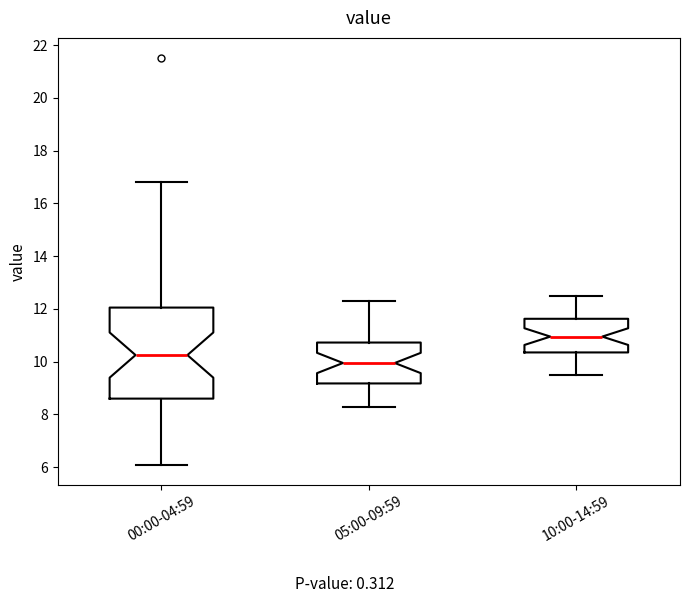

Comparing the boxes themselves (not the whiskers), which one is the tallest?

00:00-04:59